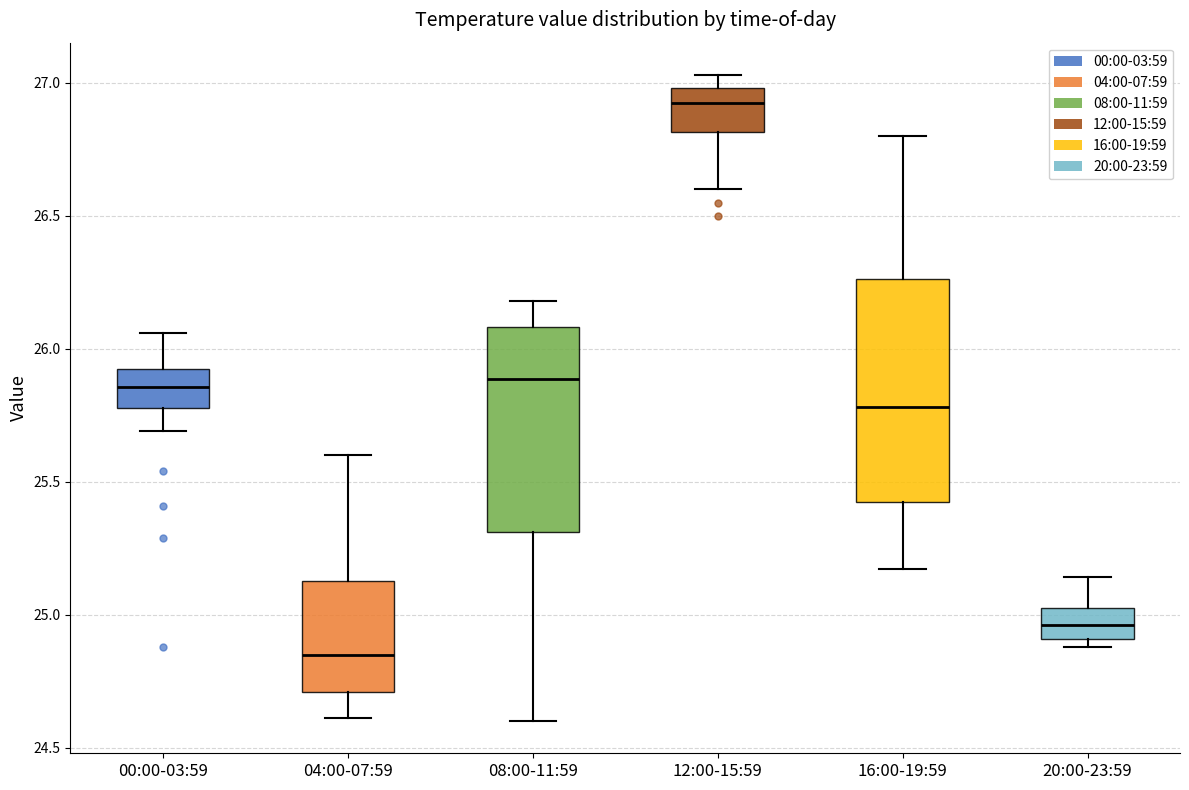

Comparing the boxes themselves (not the whiskers), which one is the tallest?

16:00-19:59